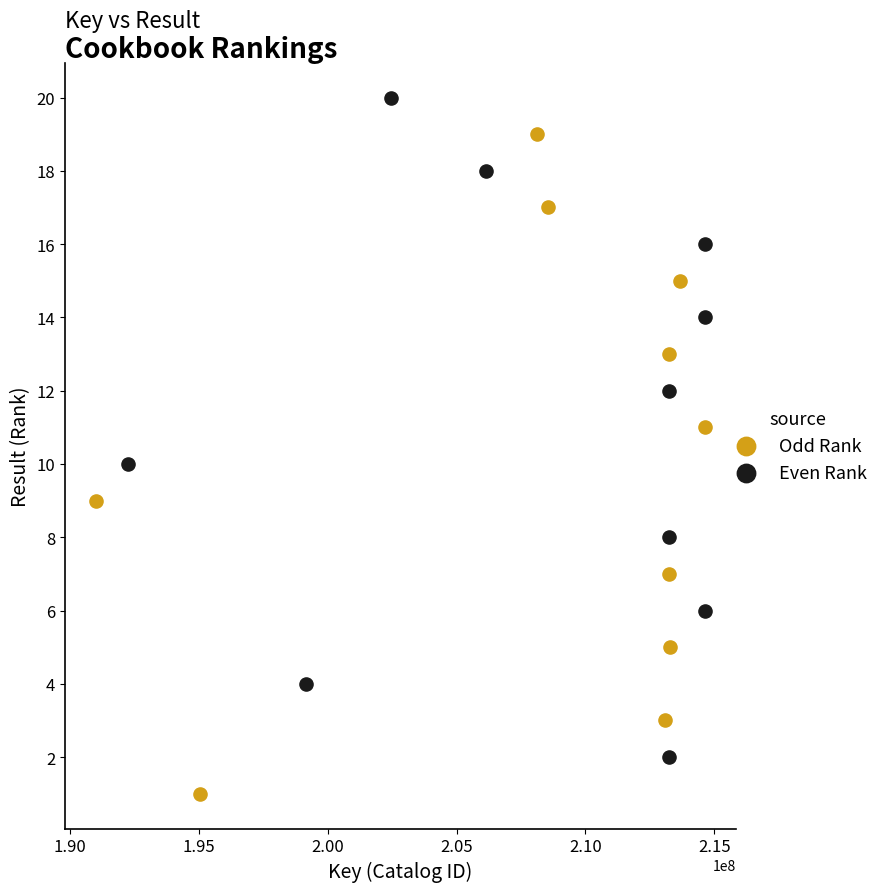

Which series reaches the minimum Y coordinate?

Odd Rank